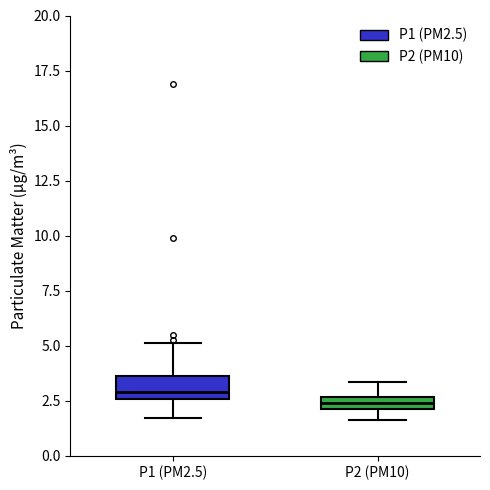

Where does the upper whisker of the box for P2 (PM10) end on the y-axis? The values are not printed on the chart, so give them approximately, as read against the axis.

3.5